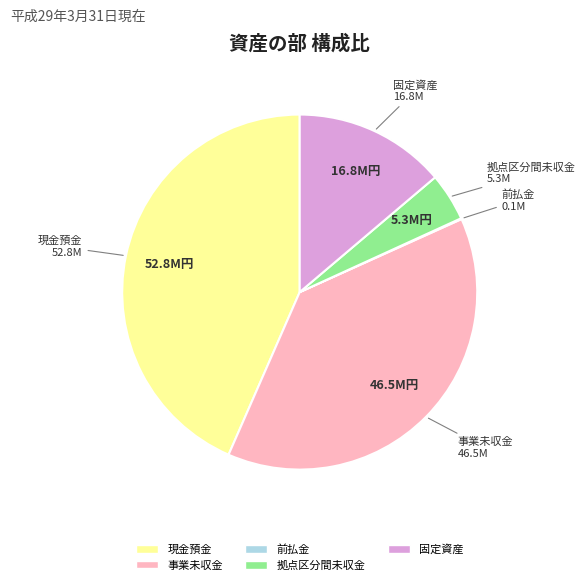

Do 事業未収金 and 固定資産 together represent more than half of the pie?

Yes